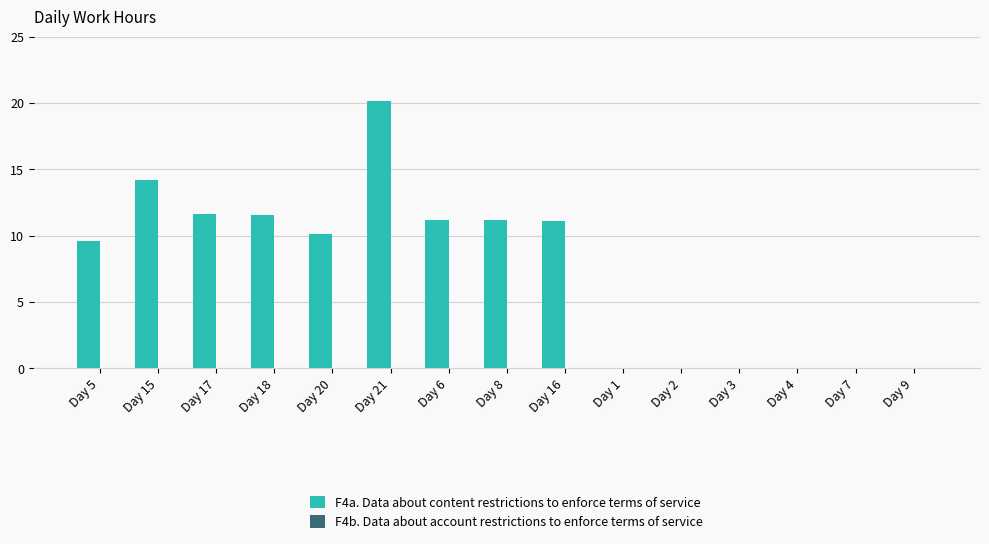

What is the greatest value displayed?

20.1